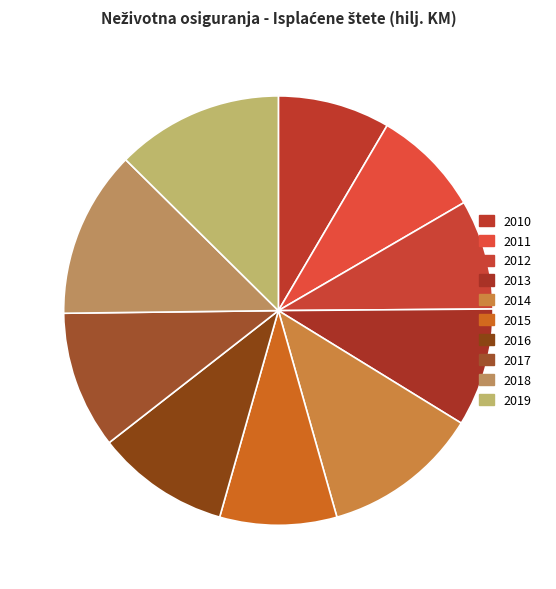

Rank the categories by value from lowest to highest.

2011, 2012, 2010, 2015, 2013, 2016, 2017, 2014, 2019, 2018